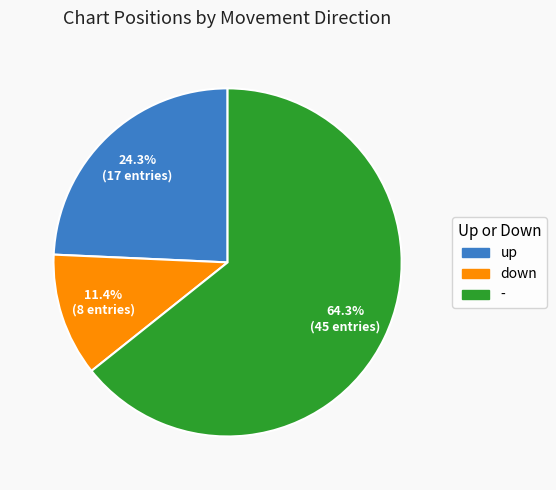

Which has a higher value, down or -?

-